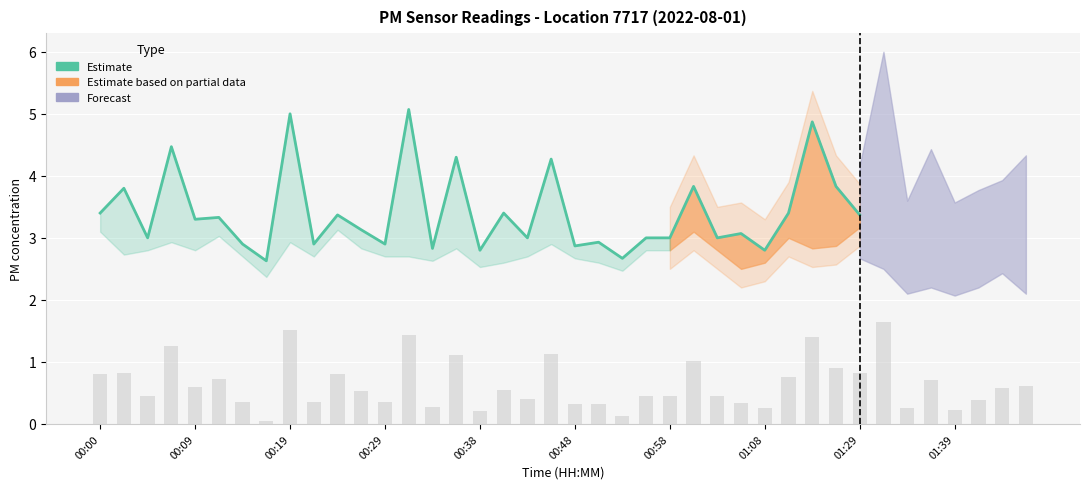

What is the ratio of the value at 00:58 to the value at 13?

0.6